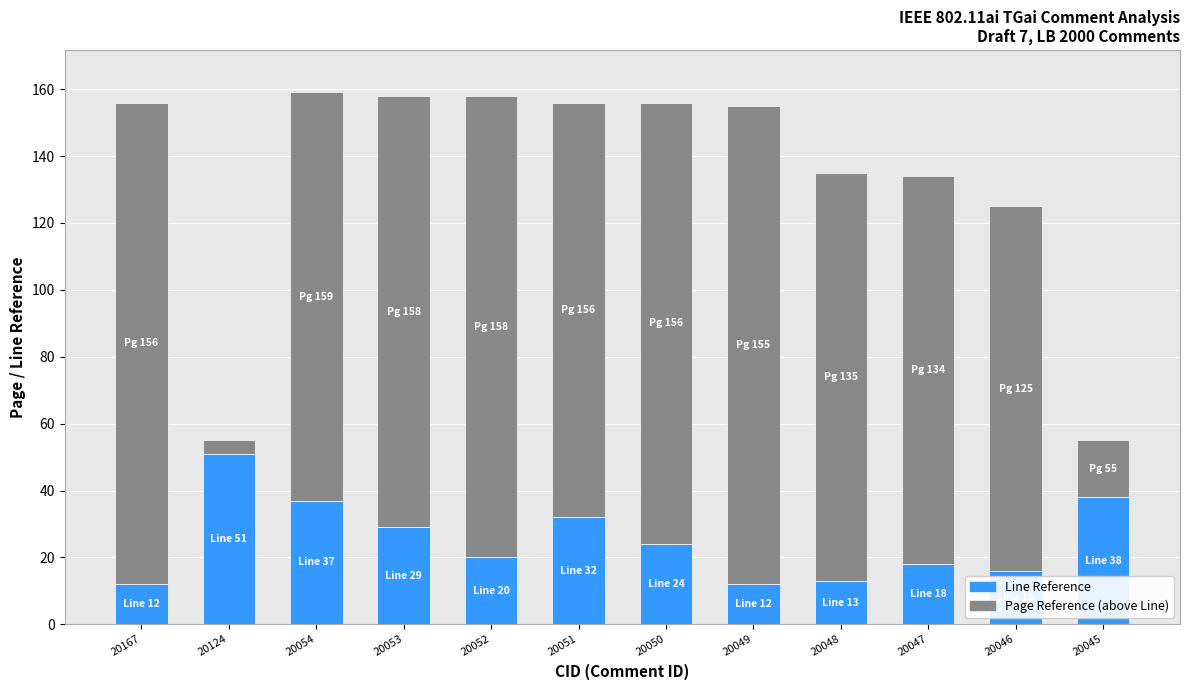

True or false: Line Reference has a value of 55 at 20045.

False